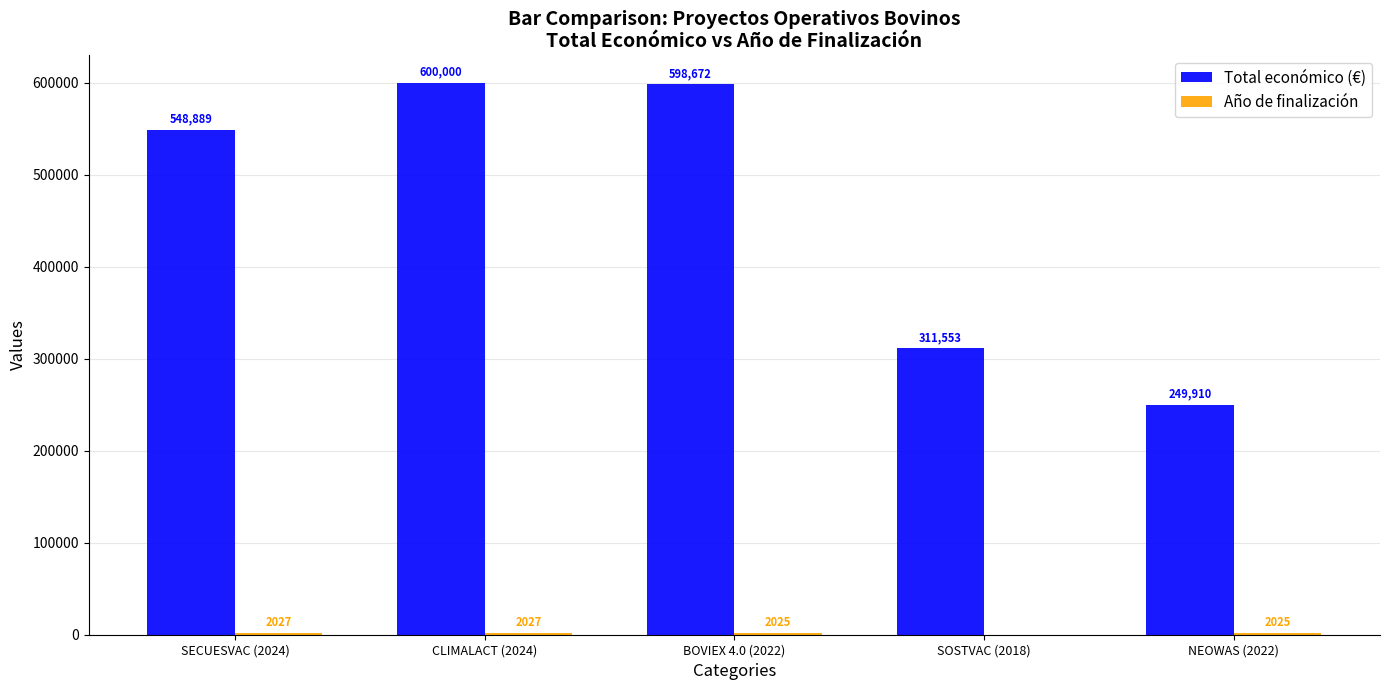

The Total económico (€) series shows 311553 at SOSTVAC (2018). True or false?

True